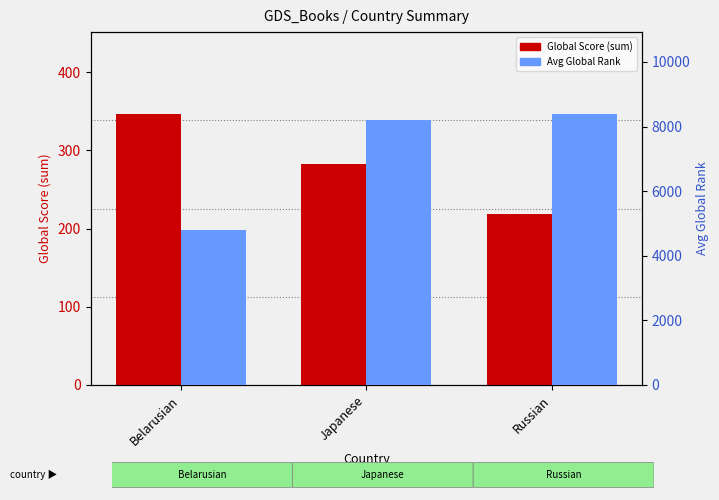

At Belarusian, list the series in order from largest to smallest.

Avg Global Rank, Global Score (sum)